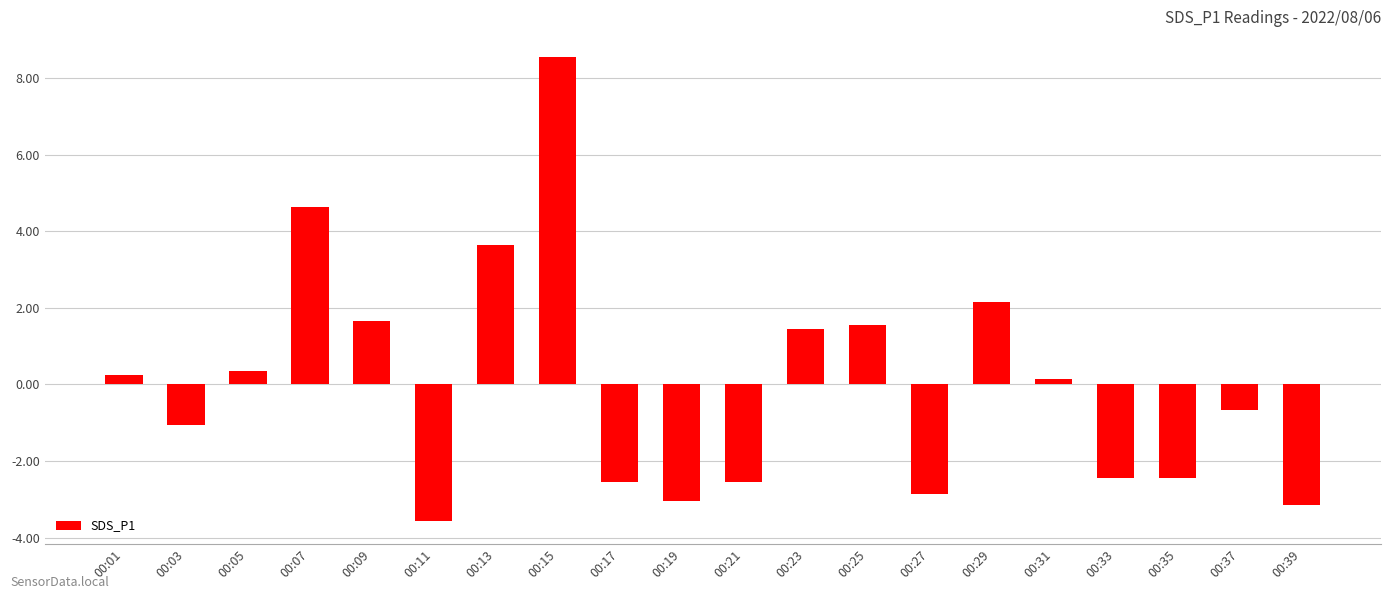

The chart shows a value of -2.5 at 00:35. True or false?

True